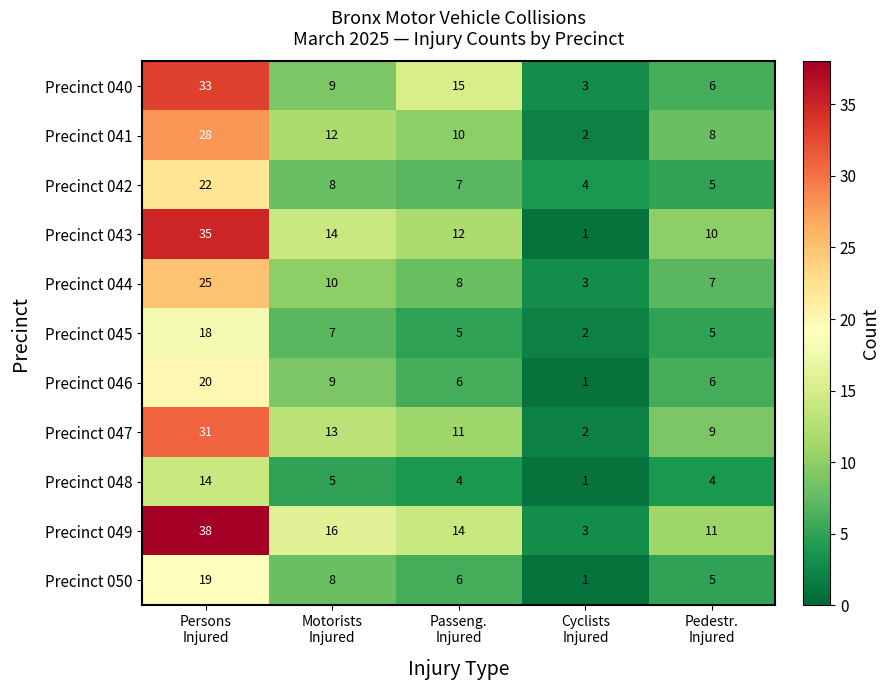

What is the difference between the second highest and second lowest values in the Precinct 041 series?

4